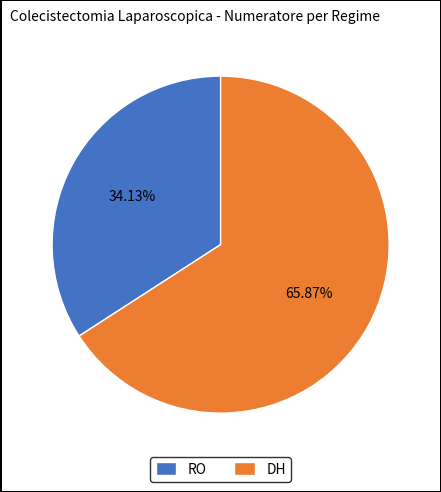

Count the number of slices in the pie.

2